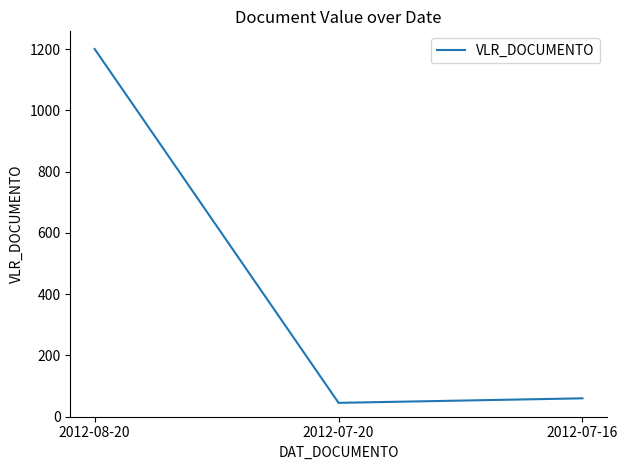

How many values are below 60?

1